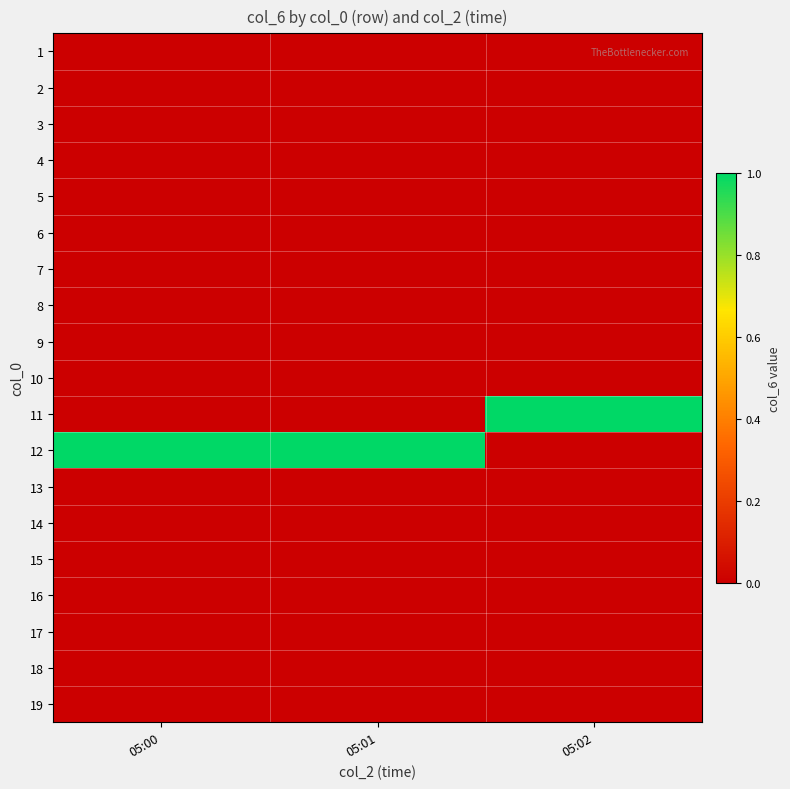

What is the spread (max minus min) of values at 05:01?

1